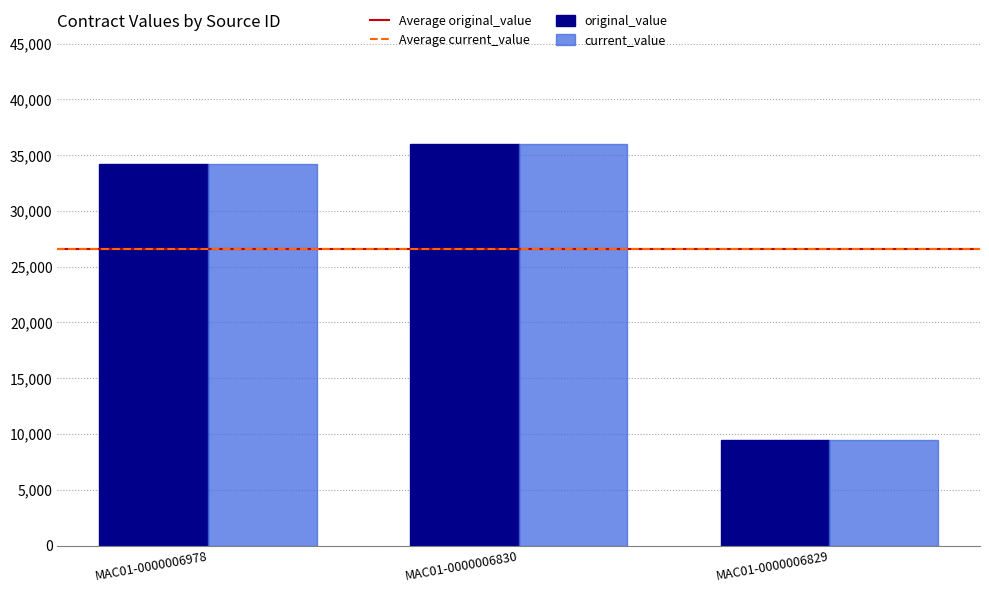

What is the difference between the maximum and second lowest values in the current_value series?

1750.0